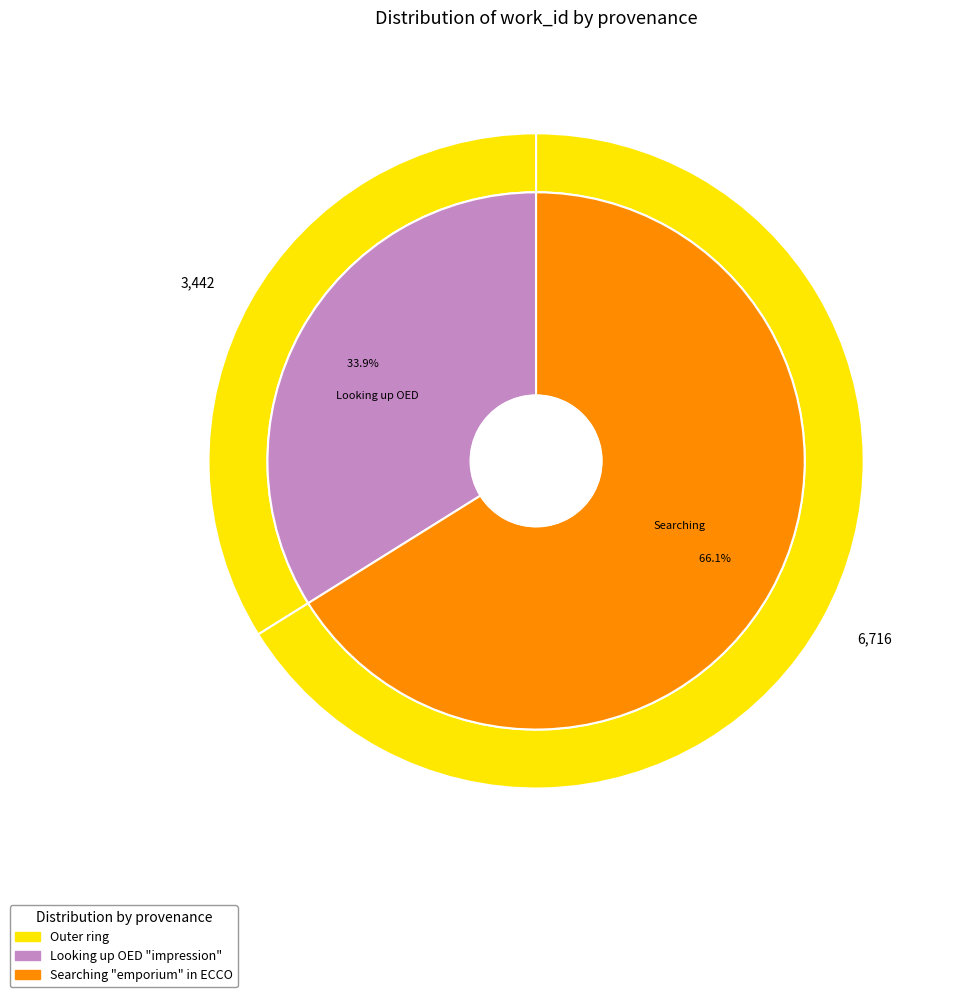

Is the sum of Searching "emporium" in ECCO and Looking up OED "impression" greater than half?

Yes